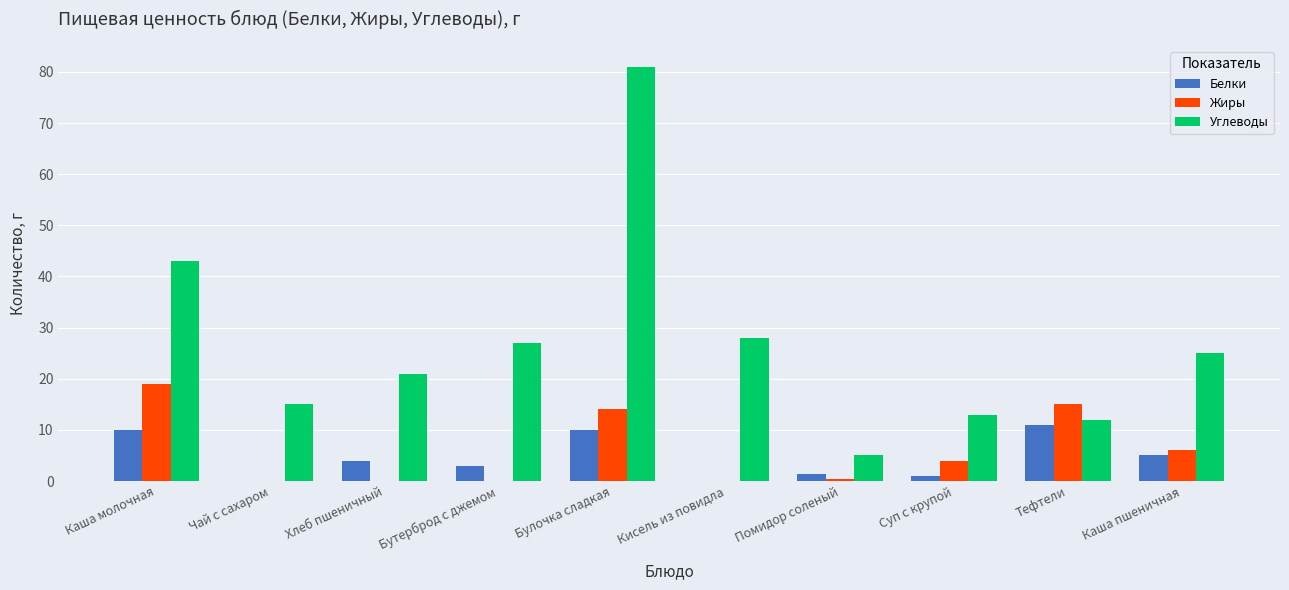

What value does the Белки series have at Хлеб пшеничный?

4.0